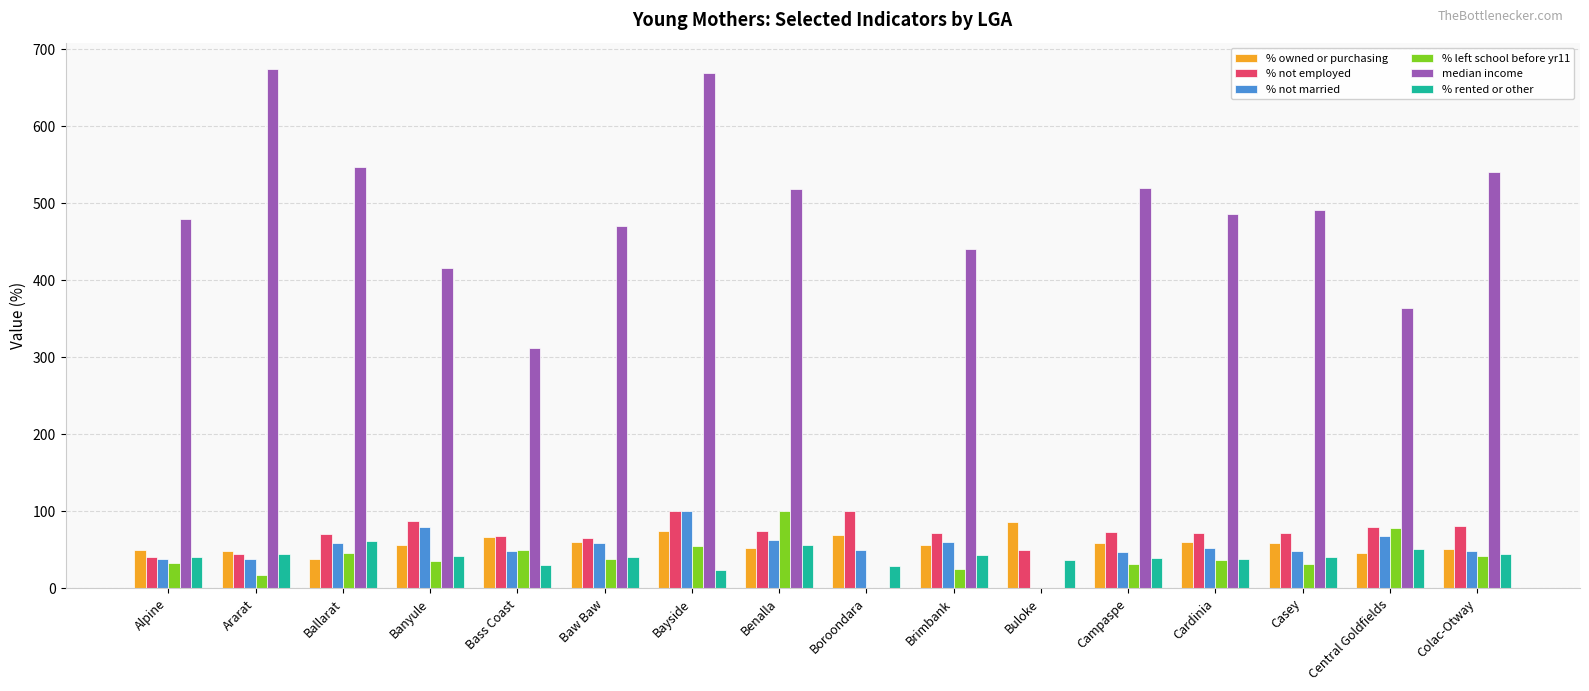

Is it true that % left school before yr11 equals 41.4 at Colac-Otway?

True